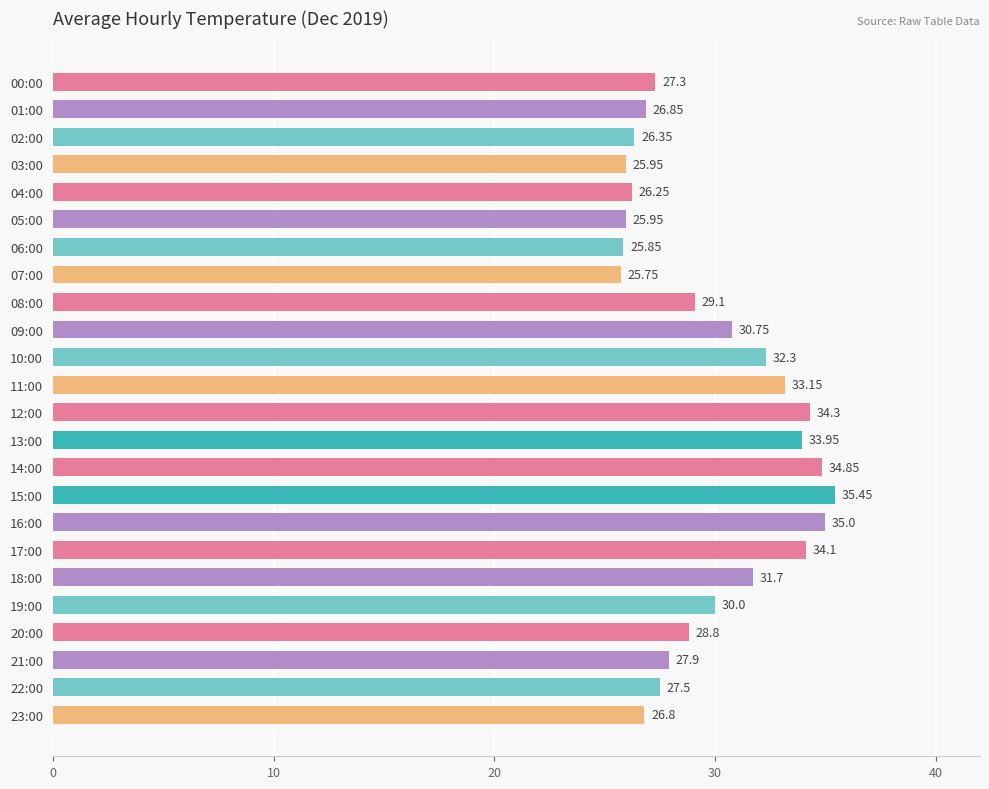

At which category does the chart reach its peak across all series?

15:00